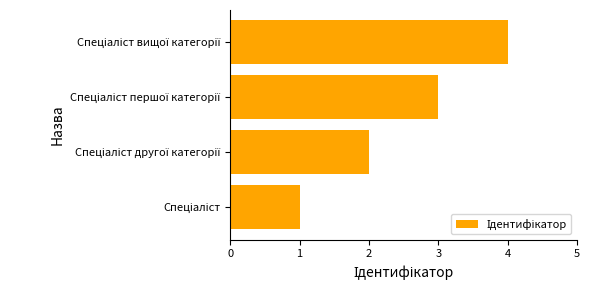

What is the sum of all values?

10